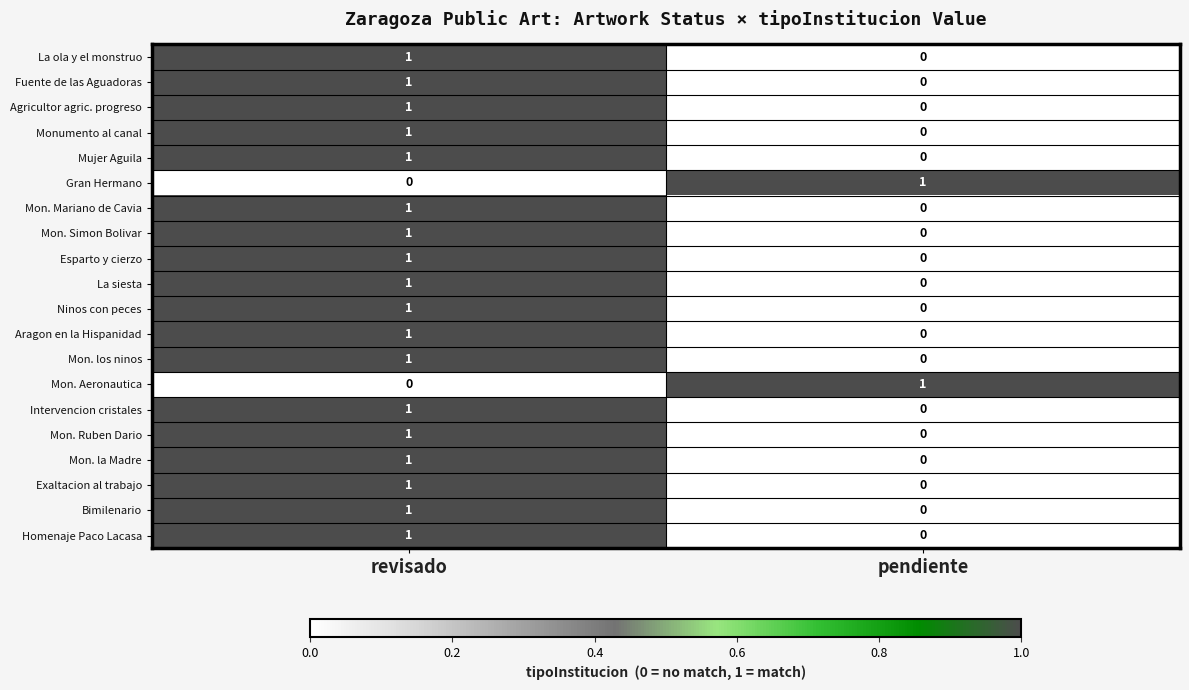

Is it true that Mon. Simon Bolivar equals 0 at pendiente?

True